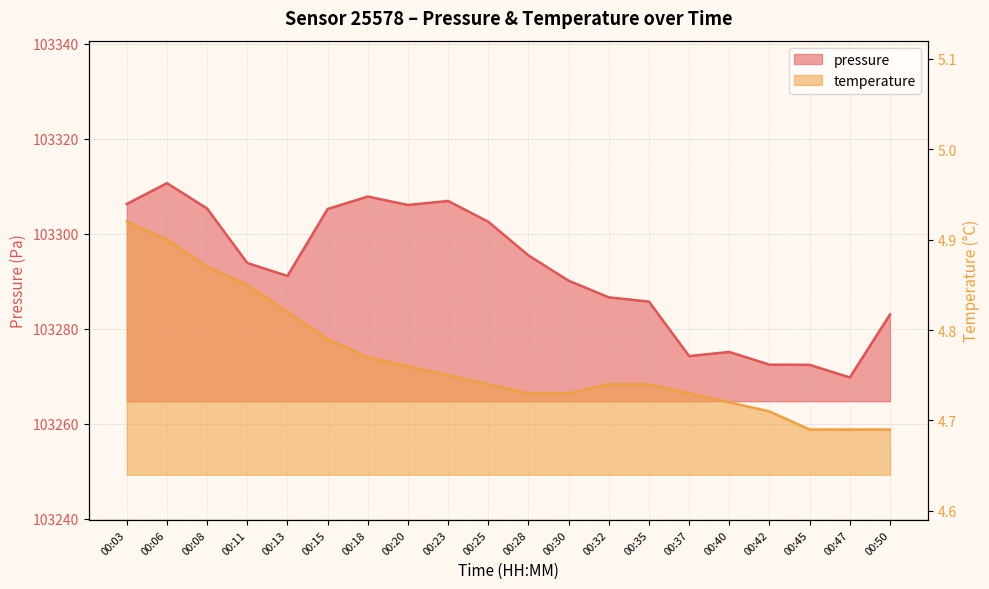

True or false: pressure has a value of 103306.0 at 00:20.

True